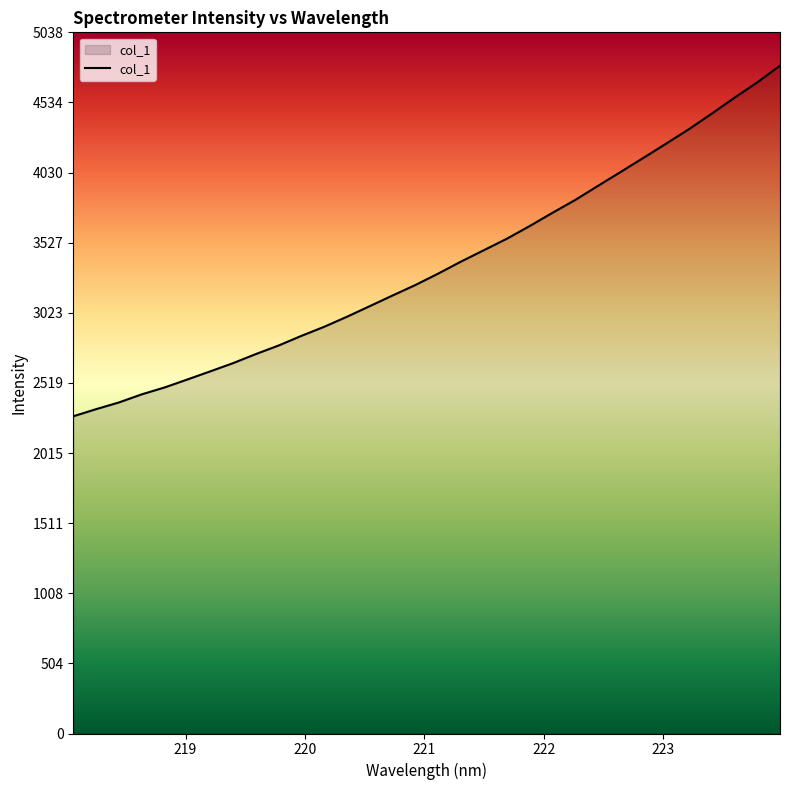

What is the difference between the maximum and minimum values?

2518.8